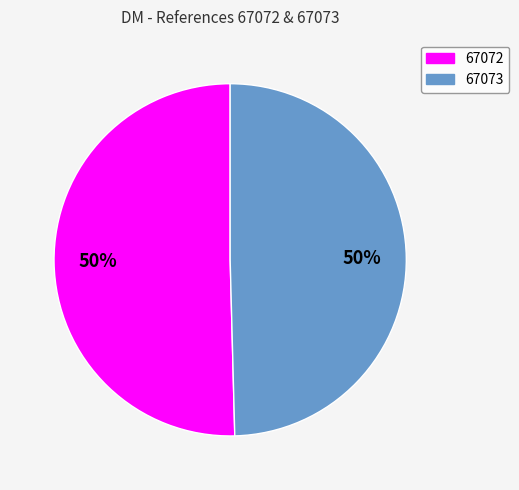

Is the sum of 67072 and 67073 greater than half?

Yes